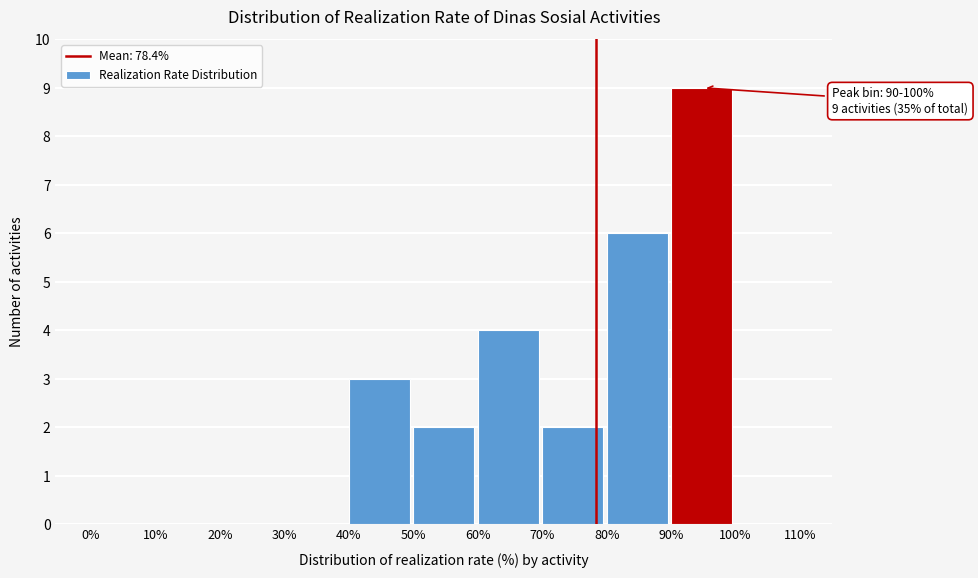

Which range on the x-axis has the tallest bar?

90% to 100%